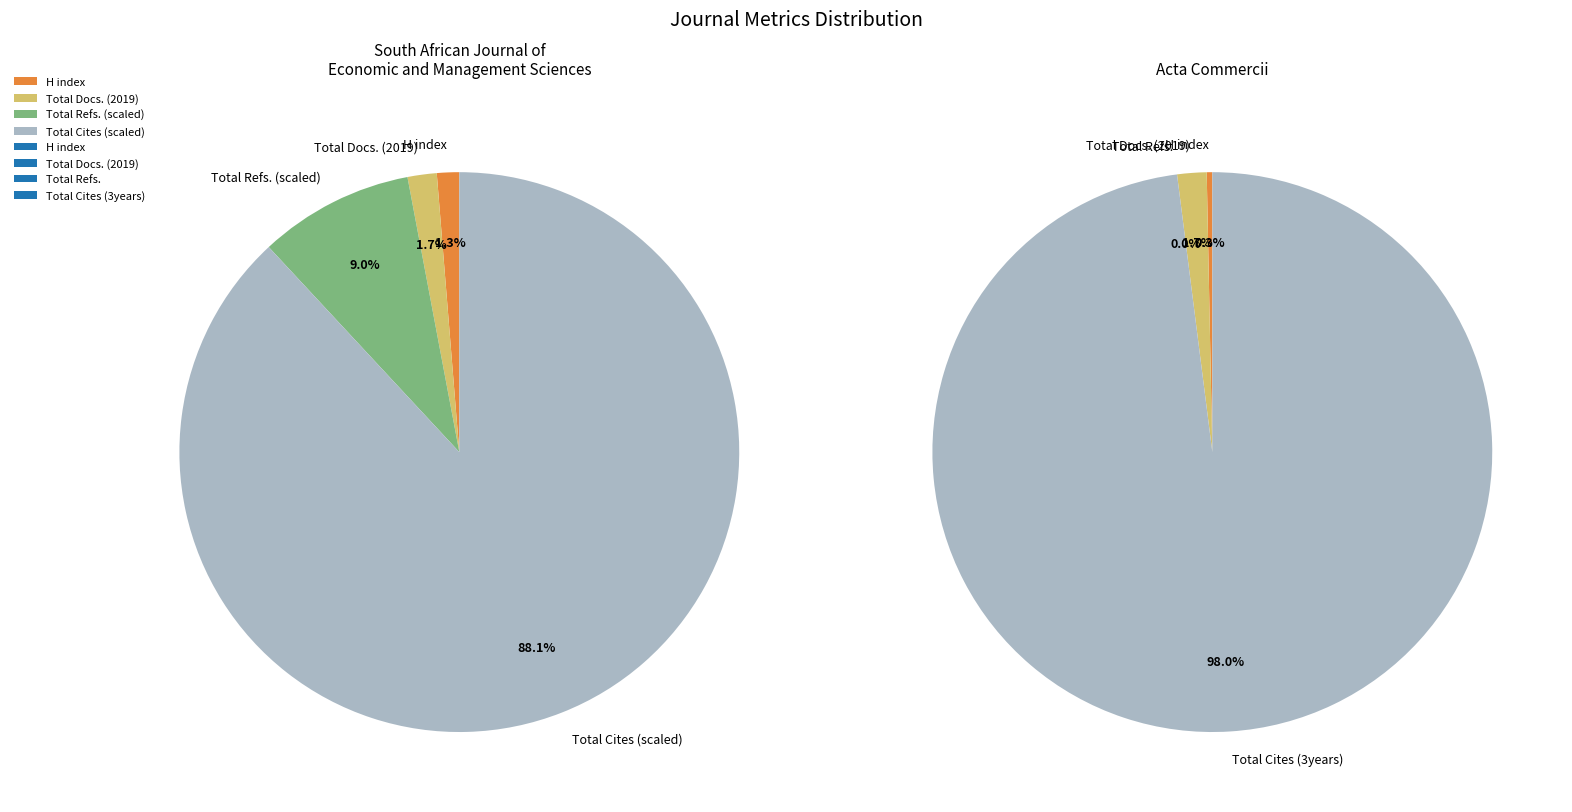

To the nearest percent, what portion does South African Journal of Economic and Management Sciences represent?

79%